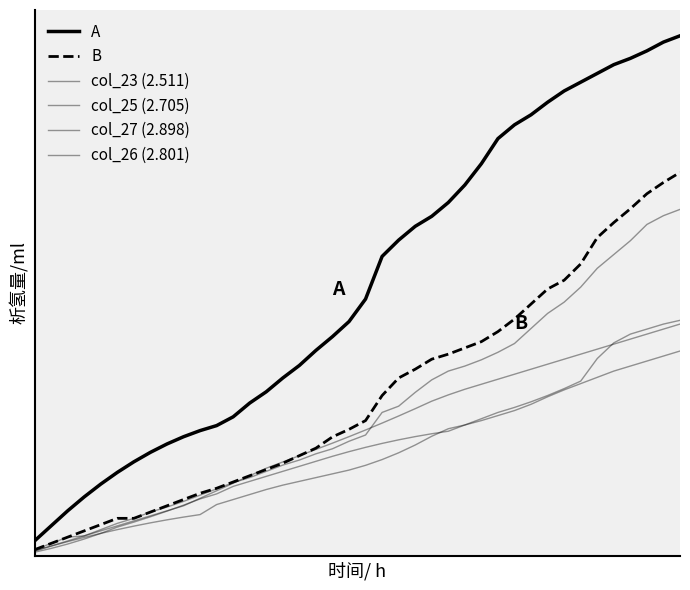

Reading left to right, transcribe all the data shown in this chart.

A: 1.2	2.4	3.6	4.7	5.7	6.7	7.5	8.3	8.9	9.5	10.0	10.4	11.1	12.2	13.1	14.2	15.2	16.4	17.5	18.7	20.5	23.9	25.2	26.3	27.1	28.2	29.6	31.3	33.3	34.4	35.2	36.2	37.1	37.8	38.5	39.2	39.7	40.3	41.0	41.5
B: 0.5	1.0	1.5	2.0	2.5	3.0	3.0	3.5	4.0	4.5	5.0	5.4	5.9	6.4	6.9	7.4	8.0	8.6	9.5	10.1	10.8	12.8	14.2	14.9	15.7	16.1	16.6	17.1	17.9	18.9	20.1	21.3	22.0	23.3	25.4	26.6	27.7	28.9	29.8	30.6
col_23 (2.511): 0.5	1.0	1.5	1.6	2.1	2.6	3.0	3.5	3.9	4.3	4.8	5.3	5.8	6.2	6.8	7.2	7.7	8.2	8.6	9.2	9.7	11.5	12.0	13.1	14.1	14.8	15.2	15.7	16.2	16.9	18.1	19.3	20.2	21.4	22.9	24.0	25.1	26.4	27.1	27.6
col_25 (2.705): 0.3	0.6	0.9	1.4	1.8	2.3	2.7	3.1	3.6	4.0	4.5	5.0	5.5	6.0	6.4	6.8	7.2	7.6	8.0	8.3	8.7	9.0	9.3	9.5	9.8	10.0	10.5	11.0	11.5	11.9	12.3	12.8	13.4	14.0	15.8	17.0	17.7	18.1	18.5	18.8
col_27 (2.898): 0.4	0.8	1.2	1.6	2.0	2.4	2.8	3.2	3.6	4.0	4.6	5.2	5.8	6.4	7.0	7.5	8.0	8.5	9.0	9.5	10.0	10.6	11.2	11.8	12.3	12.8	13.3	13.7	14.1	14.5	14.9	15.3	15.7	16.1	16.5	16.9	17.3	17.7	18.1	18.5
col_26 (2.801): 0.4	0.8	1.1	1.5	1.8	2.1	2.4	2.6	2.9	3.1	3.3	4.1	4.5	4.9	5.3	5.7	6.0	6.3	6.6	6.9	7.2	7.7	8.2	8.8	9.5	10.1	10.4	10.8	11.2	11.6	12.1	12.7	13.2	13.8	14.2	14.8	15.2	15.6	16.0	16.4